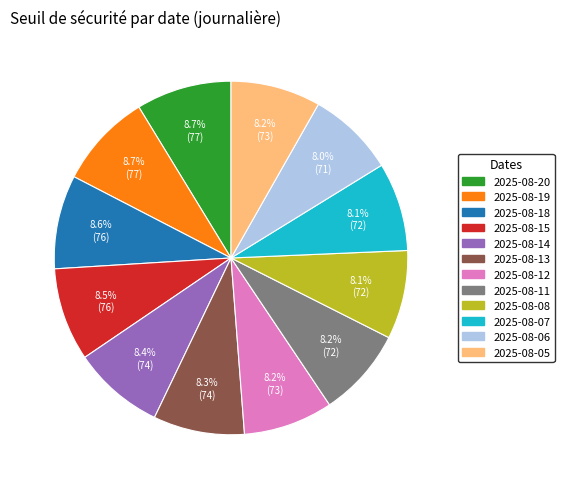

Does any single category account for the majority?

No